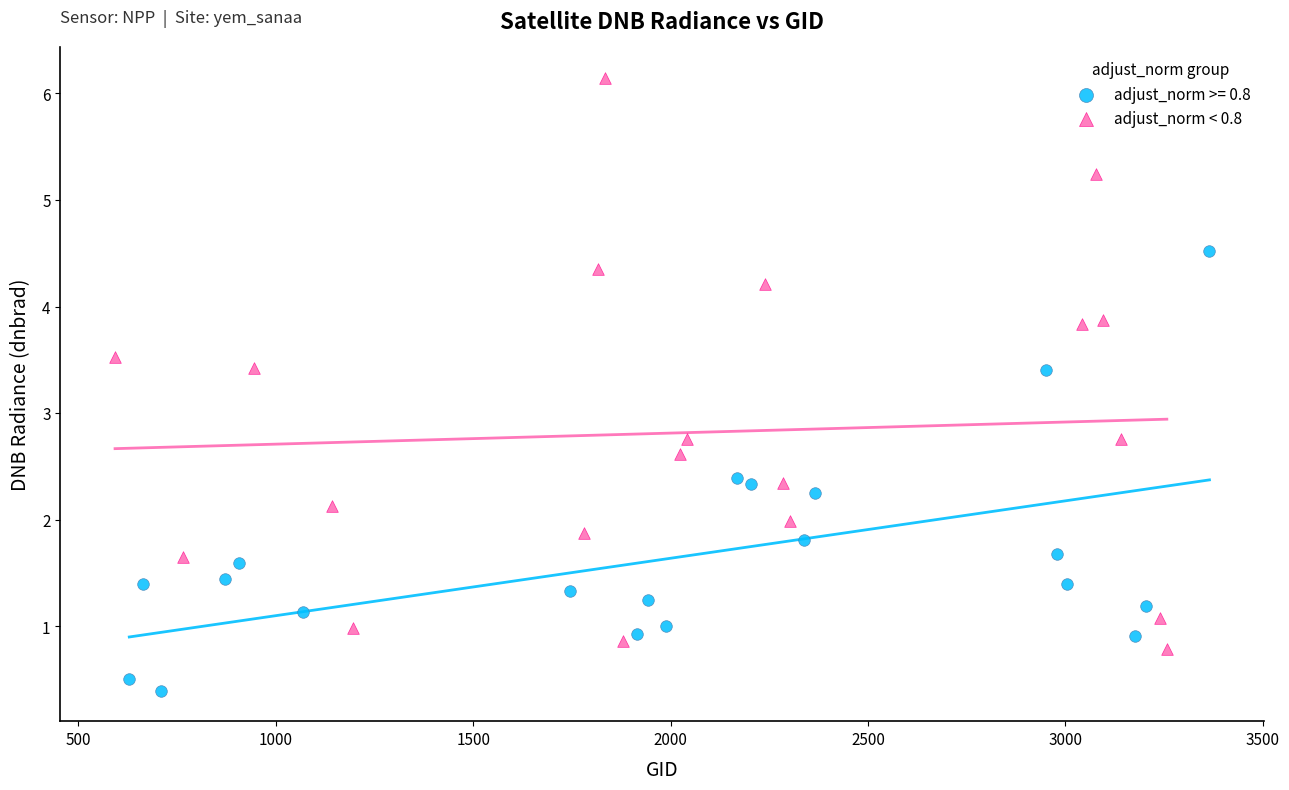

Which series reaches the minimum Y coordinate?

adjust_norm >= 0.8